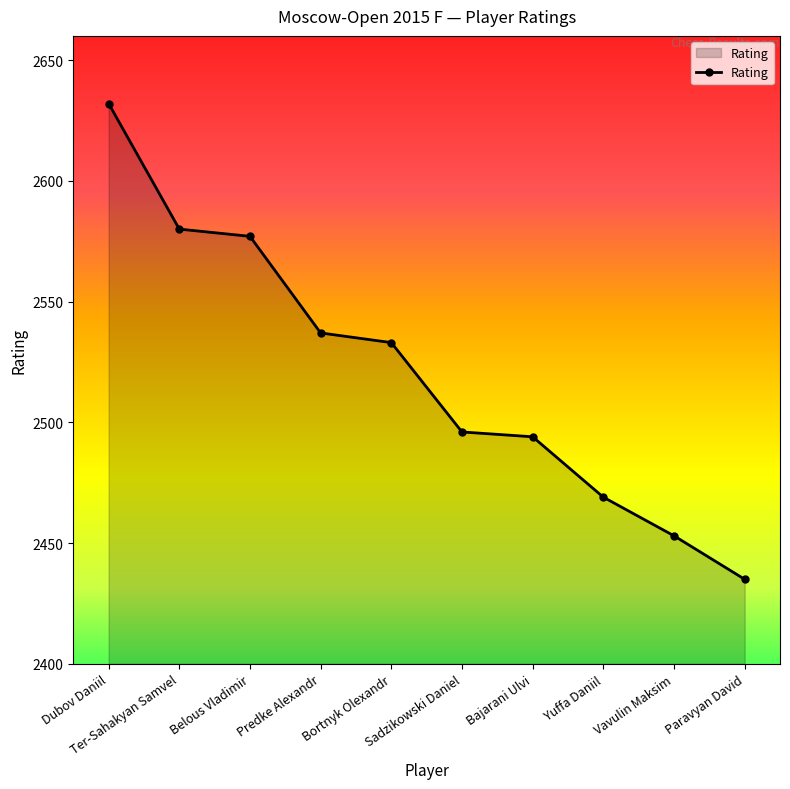

The chart shows a value of 1169 at Sadzikowski Daniel. True or false?

False